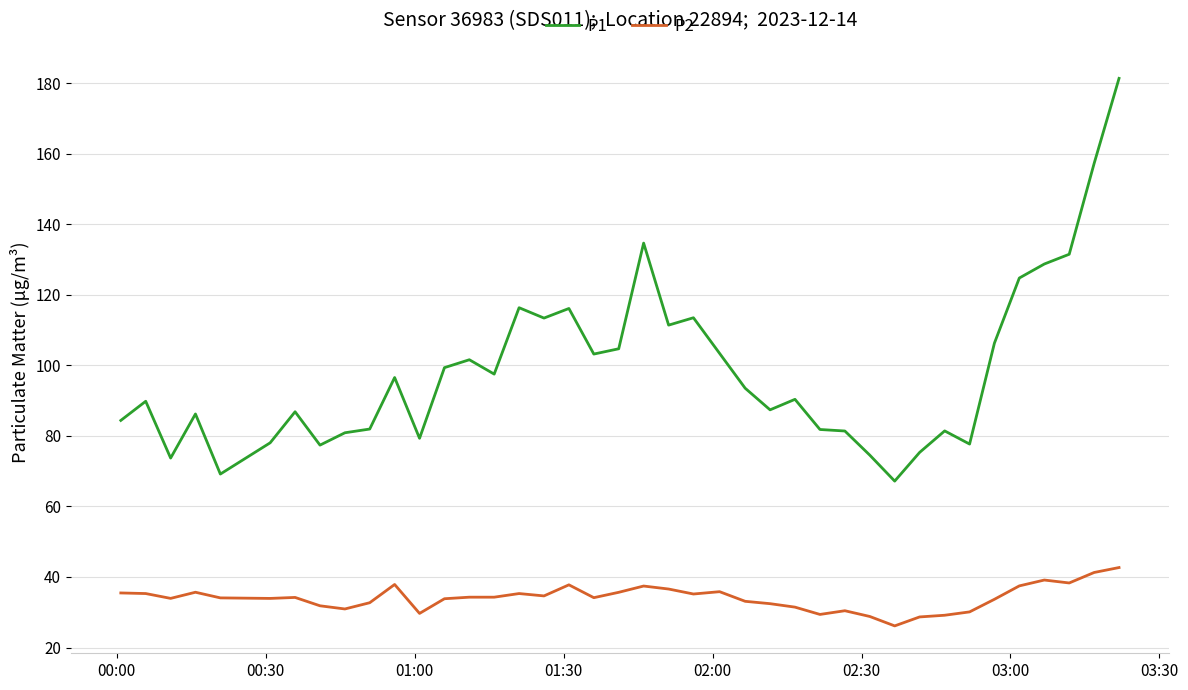

Count the number of data series in this chart.

2